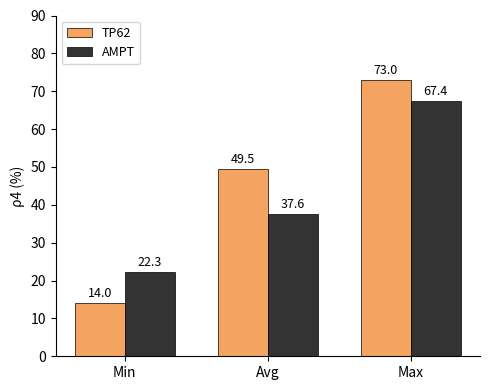

What is the greatest value displayed?

73.0